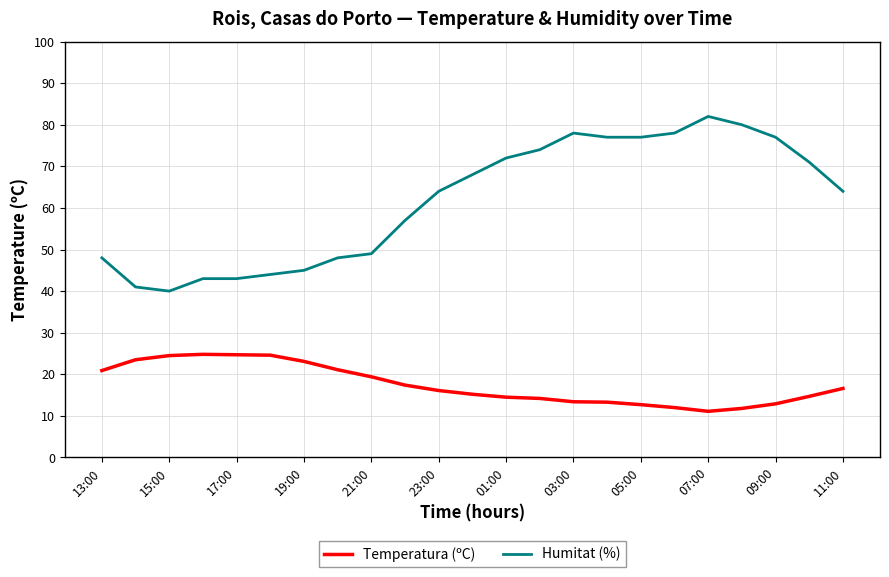

Which series has the largest total across all categories?

Humitat (%)